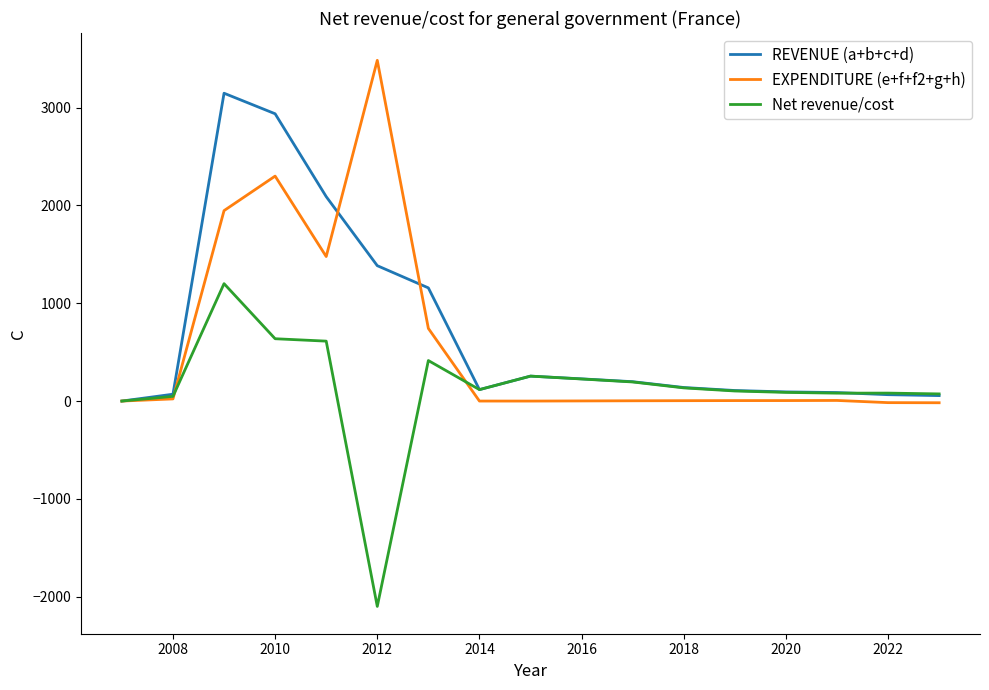

Which series has the largest range (max minus min)?

EXPENDITURE (e+f+f2+g+h)